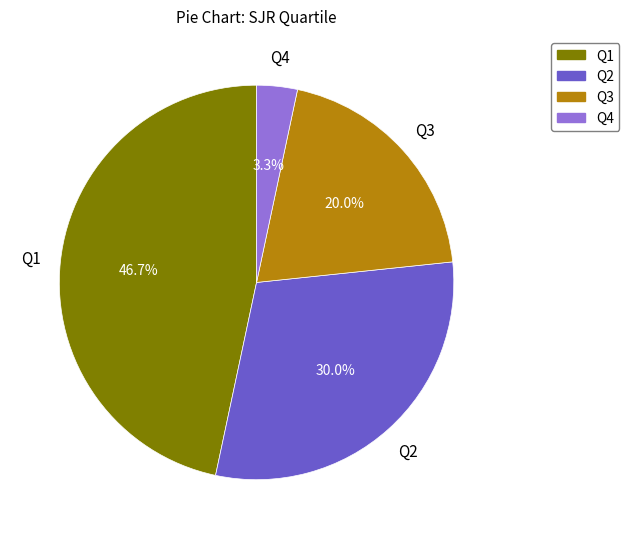

To the nearest percent, what portion does Q3 represent?

20%